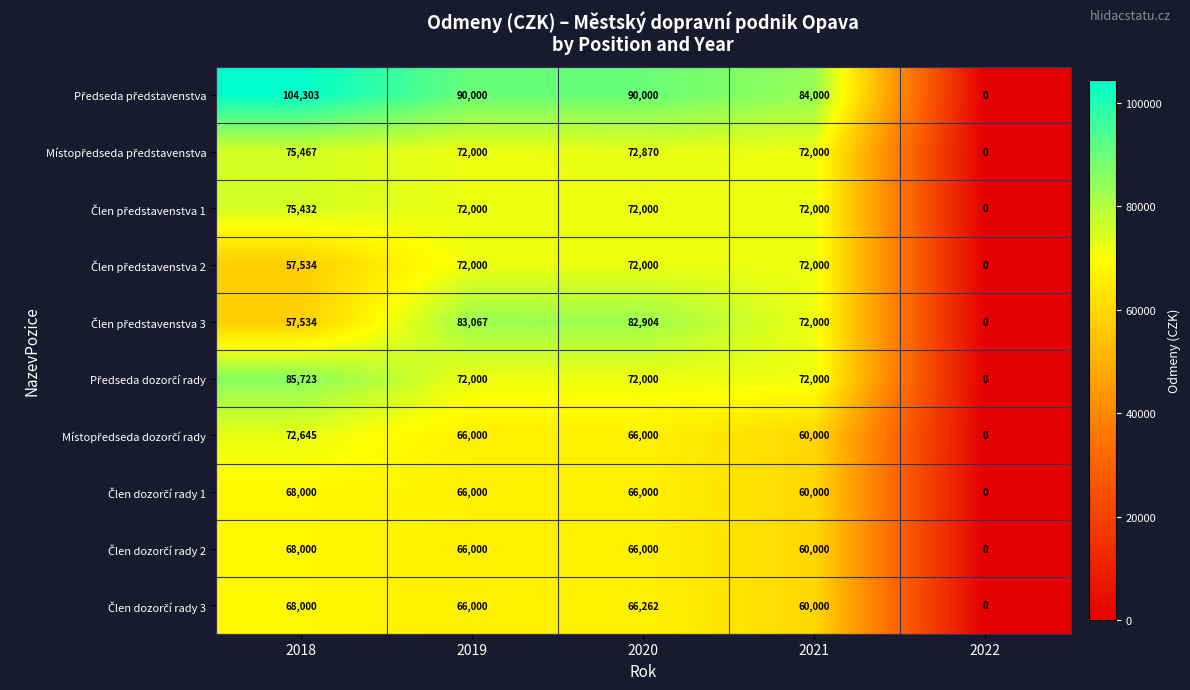

Which category has the lowest value across all series?

2022